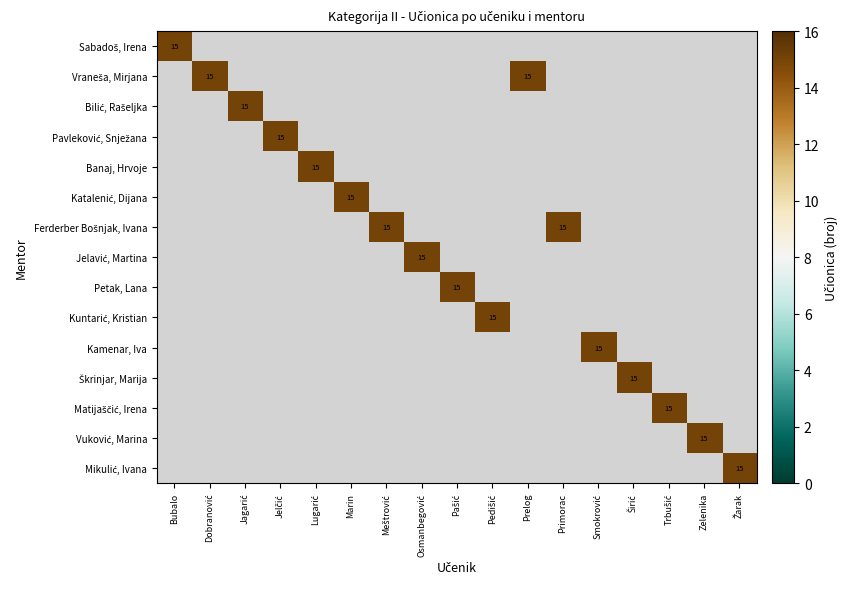

Rank the series by their maximum value, from highest to lowest.

Sabadoš, Irena, Vraneša, Mirjana, Bilić, Rašeljka, Pavleković, Snježana, Banaj, Hrvoje, Katalenić, Dijana, Ferderber Bošnjak, Ivana, Jelavić, Martina, Petak, Lana, Kuntarić, Kristian, Kamenar, Iva, Škrinjar, Marija, Matijaščić, Irena, Vuković, Marina, Mikulić, Ivana